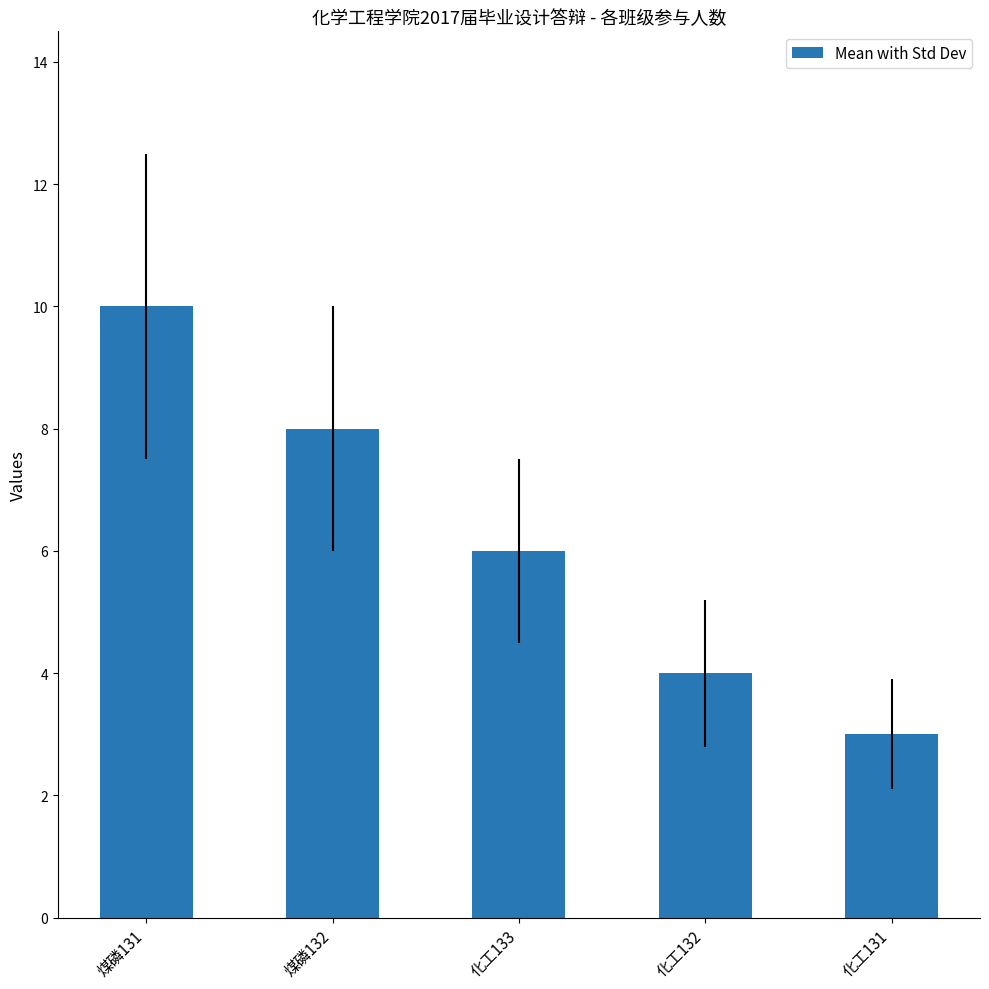

Which label corresponds to the smallest value in the chart?

化工131